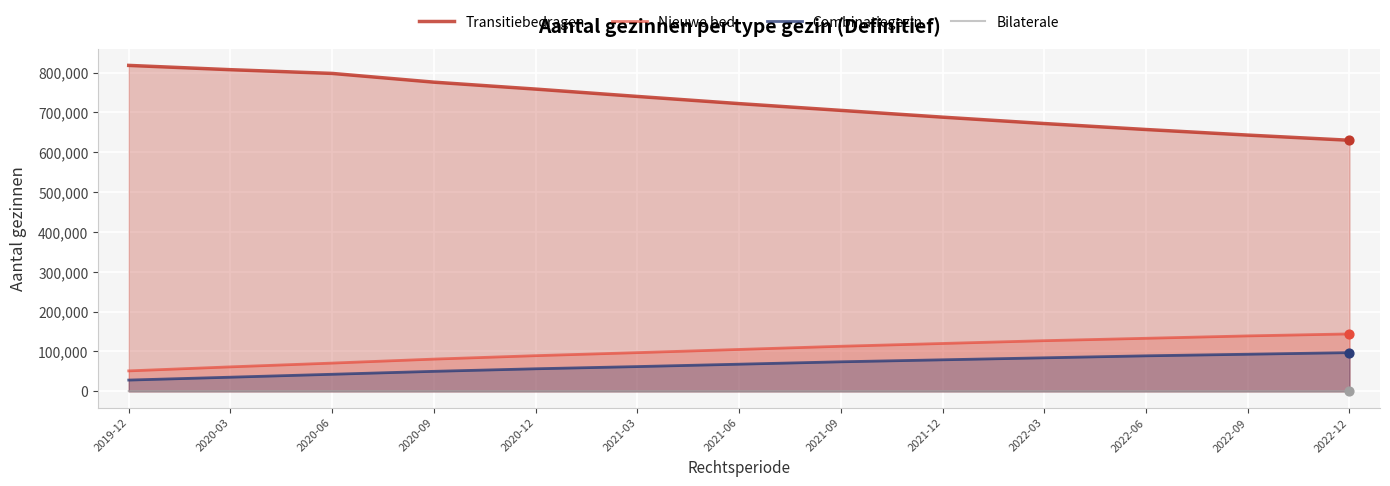

Which series contains the highest Y value?

Transitiebedragen